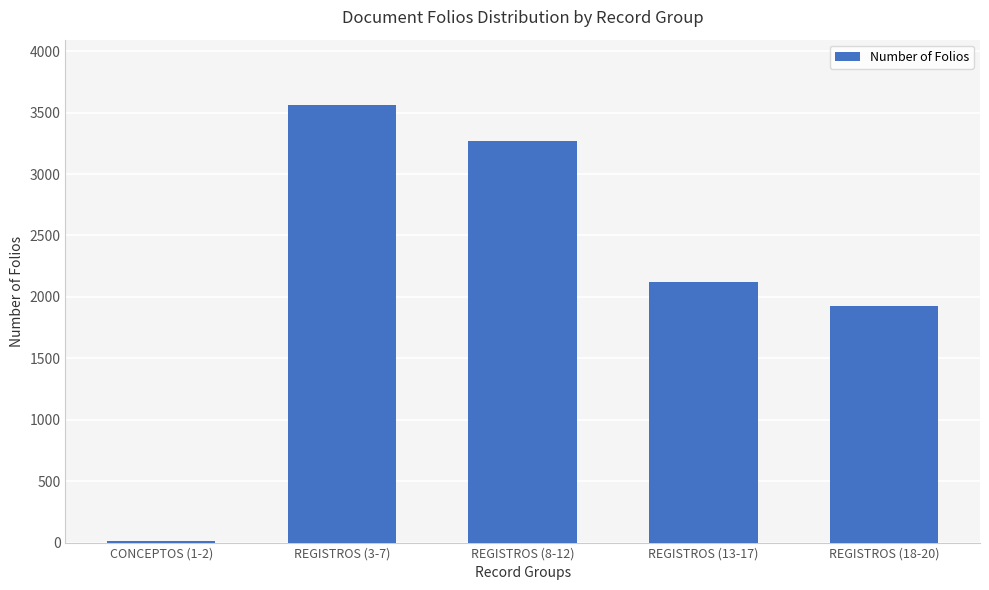

How many data points are less than 2124?

2